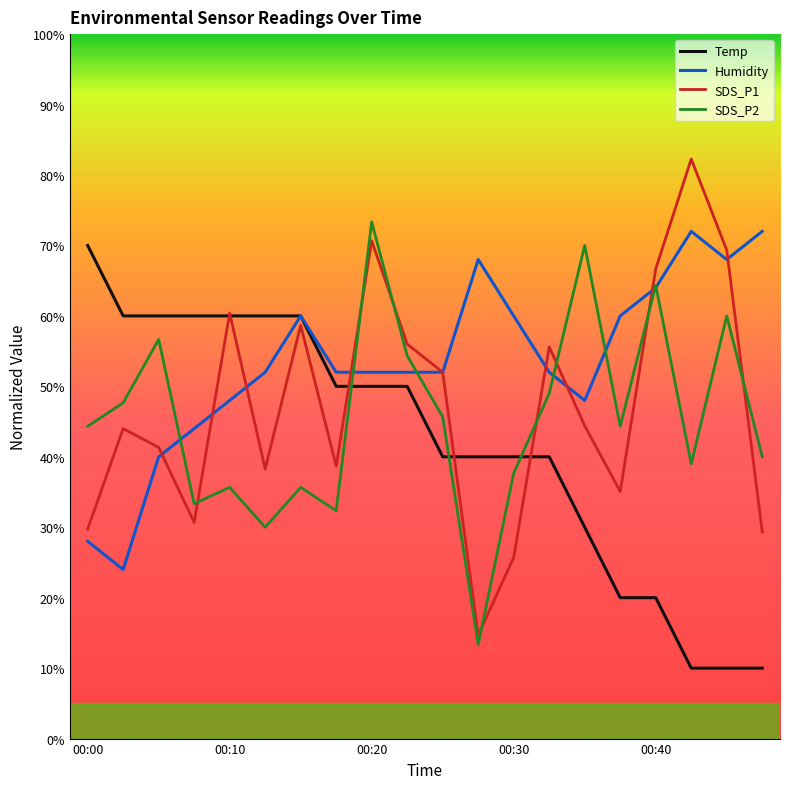

True or false: Temp and SDS_P1 intersect in this chart.

True